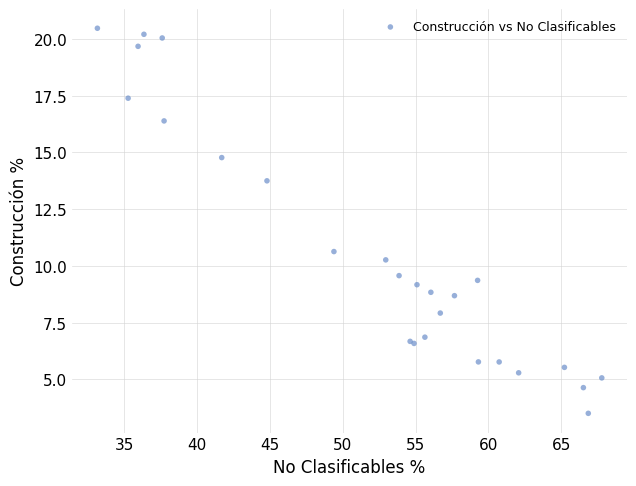

What Y value in the scatter plot is closest to 11?

10.6